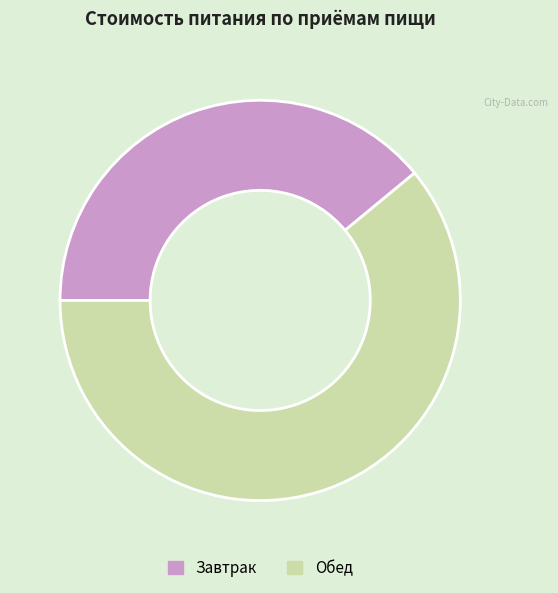

Combined, do Завтрак and Обед account for over 50%?

Yes